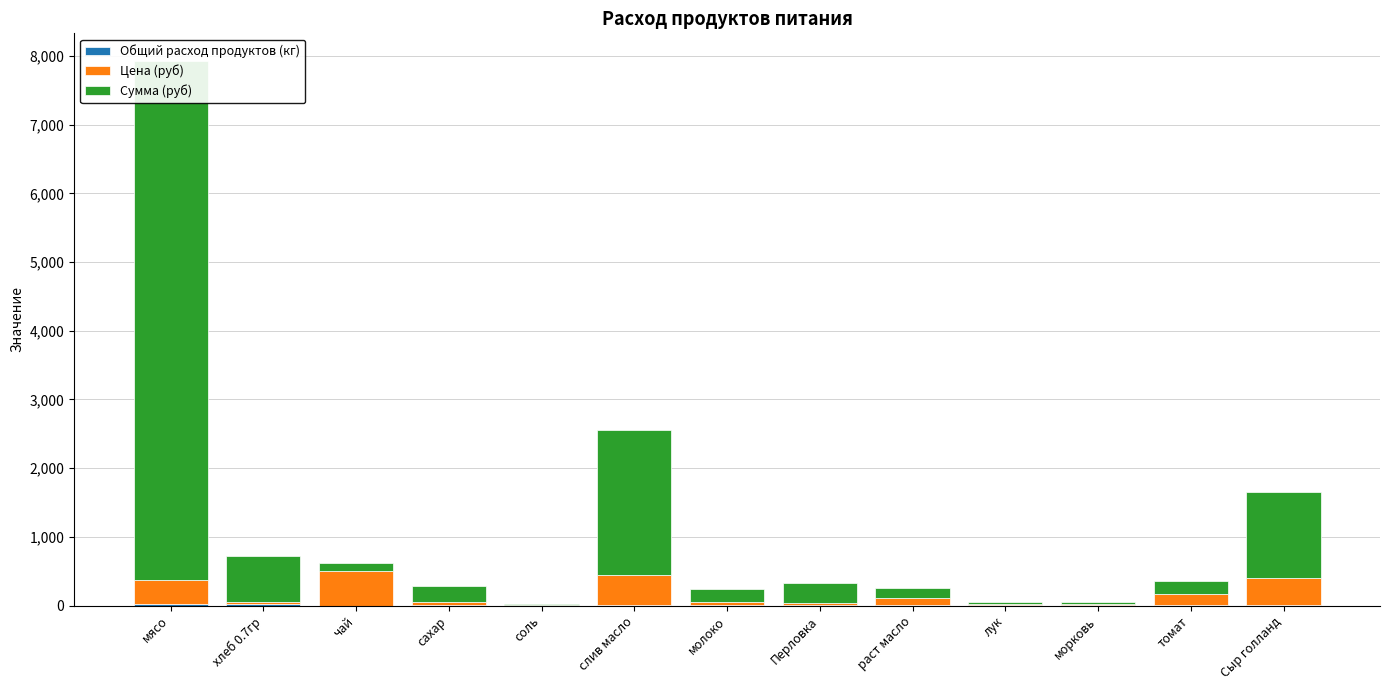

Rank the series by their maximum value, from highest to lowest.

Сумма (руб), Цена (руб), Общий расход продуктов (кг)